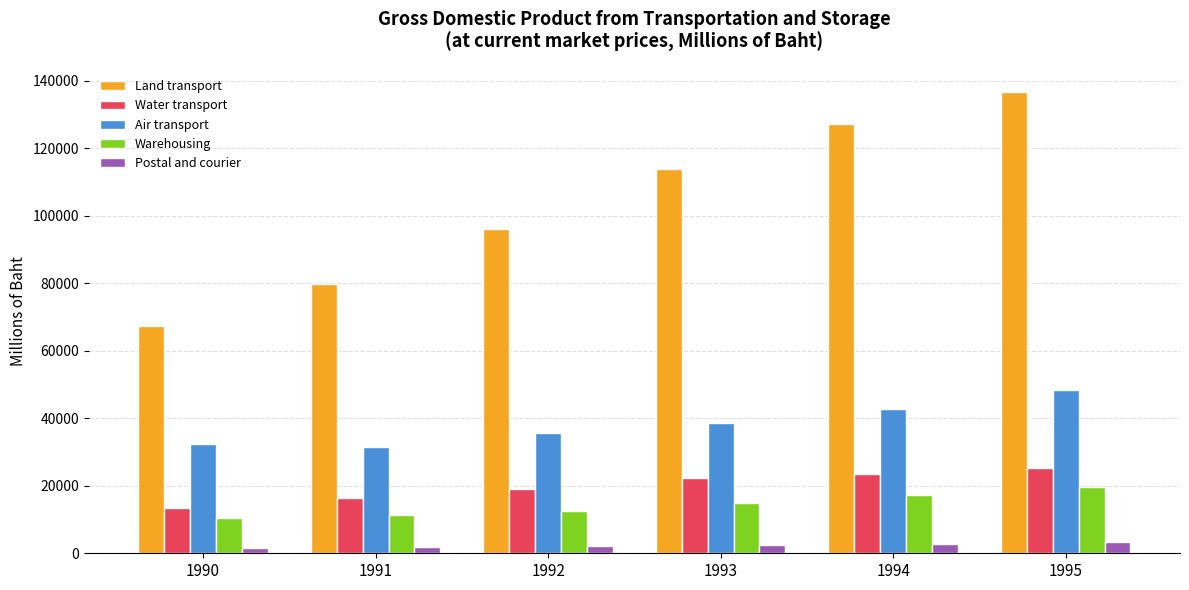

What is the sum of all Warehousing values?

85624